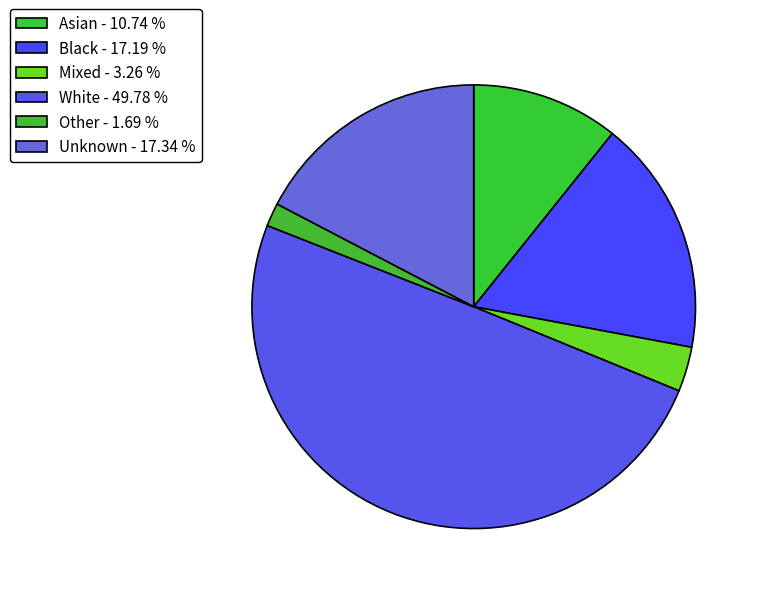

How many slices are in this pie chart?

6